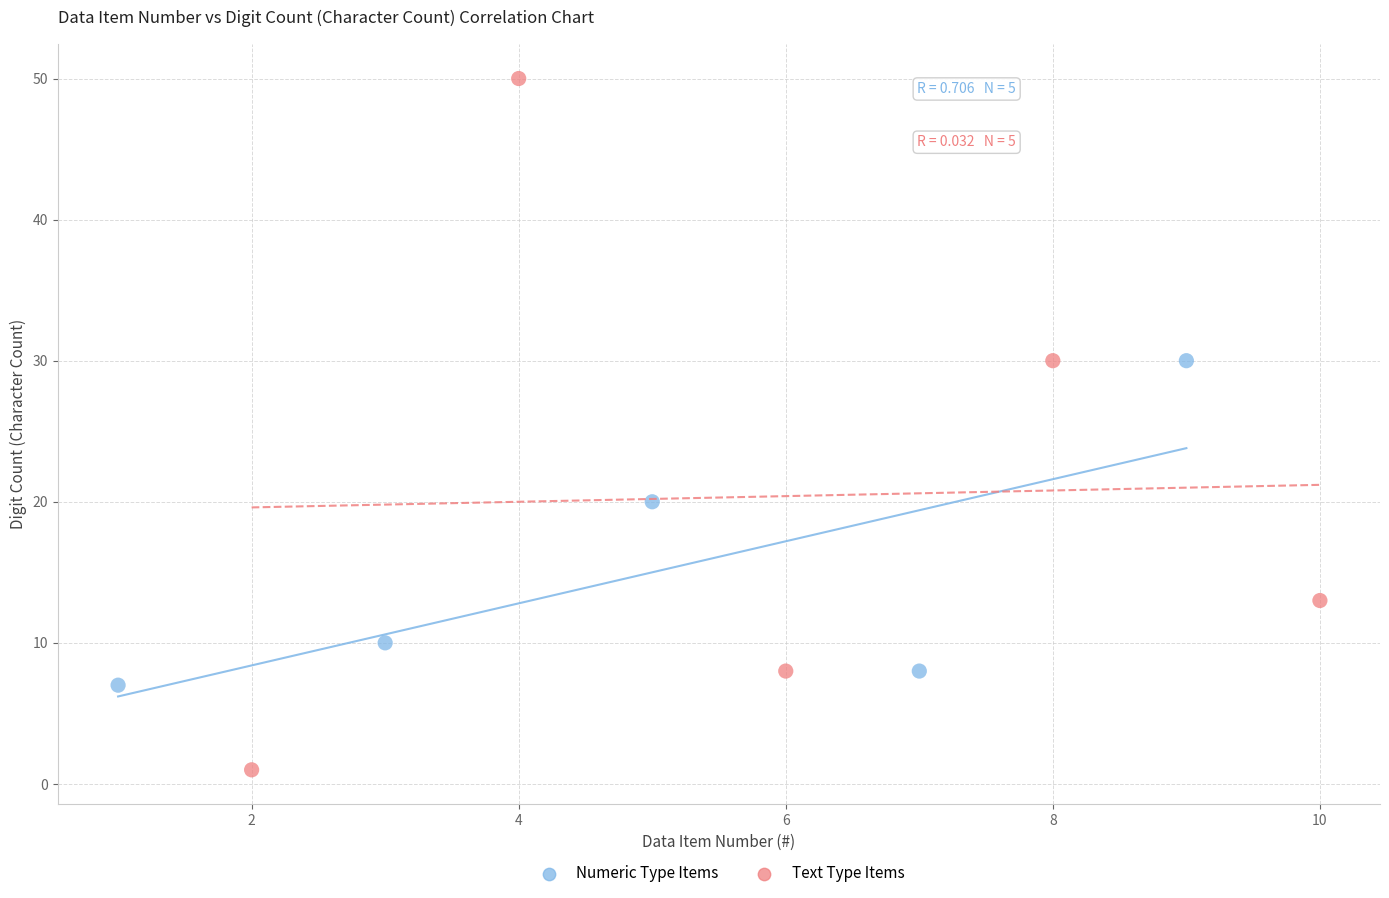

Which series reaches the maximum Y coordinate?

Text Type Items